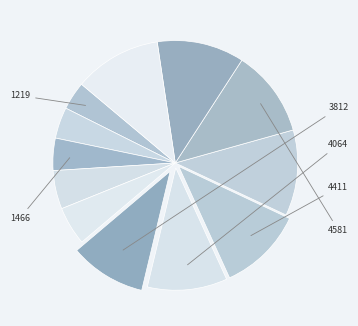

Count the number of slices in the pie.

12